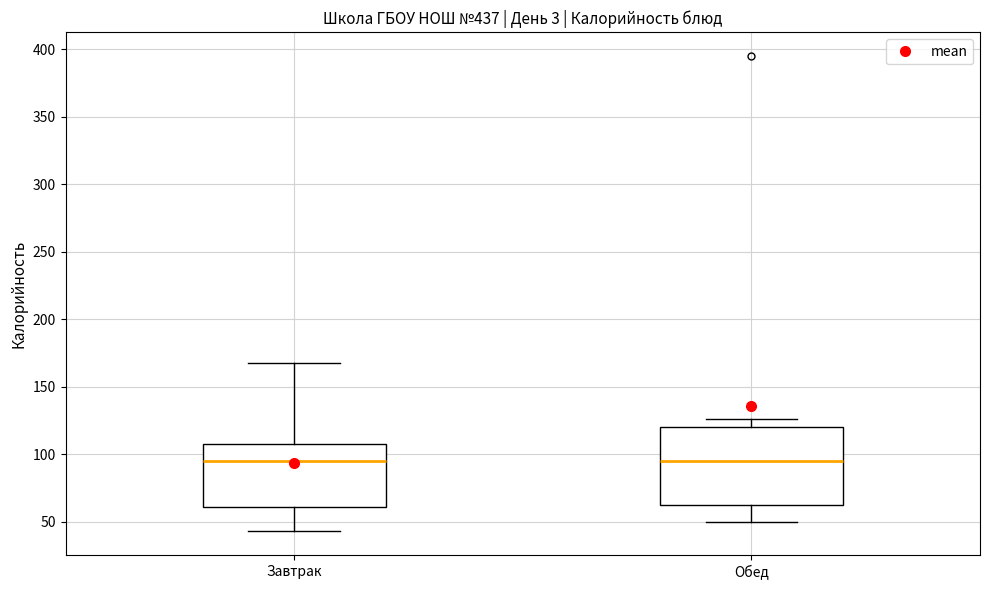

Comparing the boxes themselves (not the whiskers), which one is the tallest?

Обед